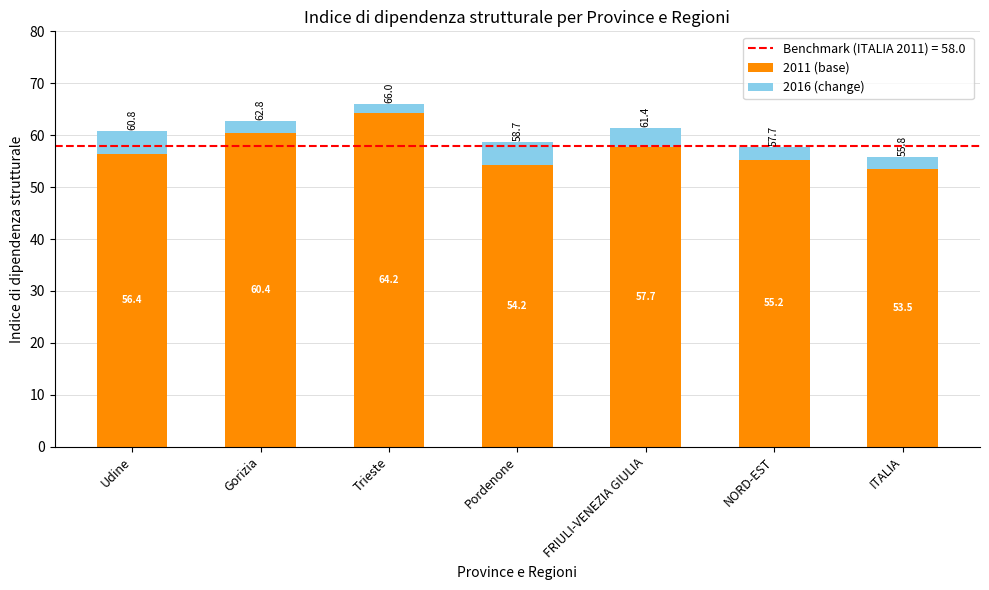

The value of 2011 (base) at Pordenone is 54.2. True or false?

True